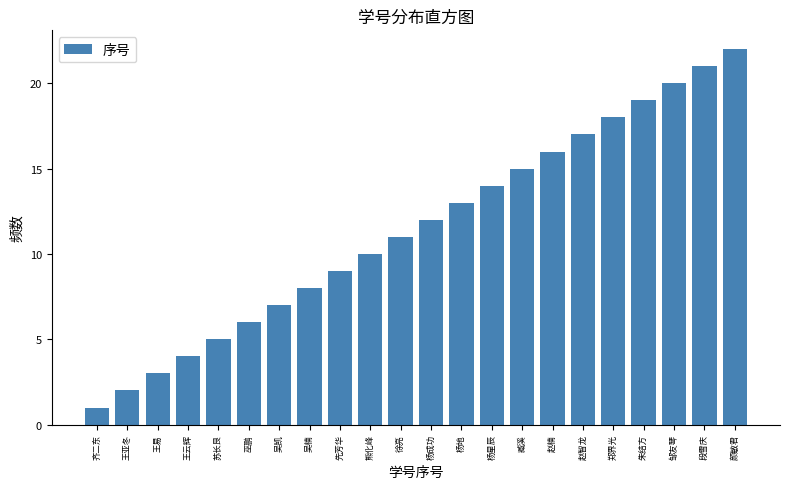

Which category has the highest value across all series?

颜敏君